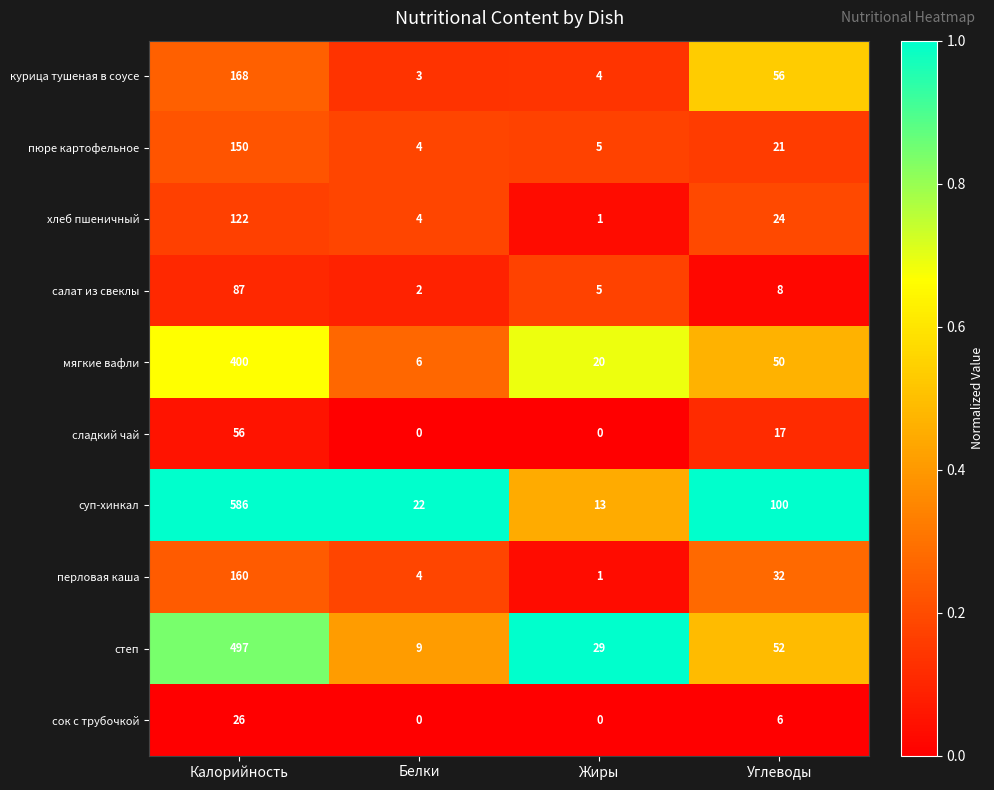

Which series has the largest total across all categories?

суп-хинкал